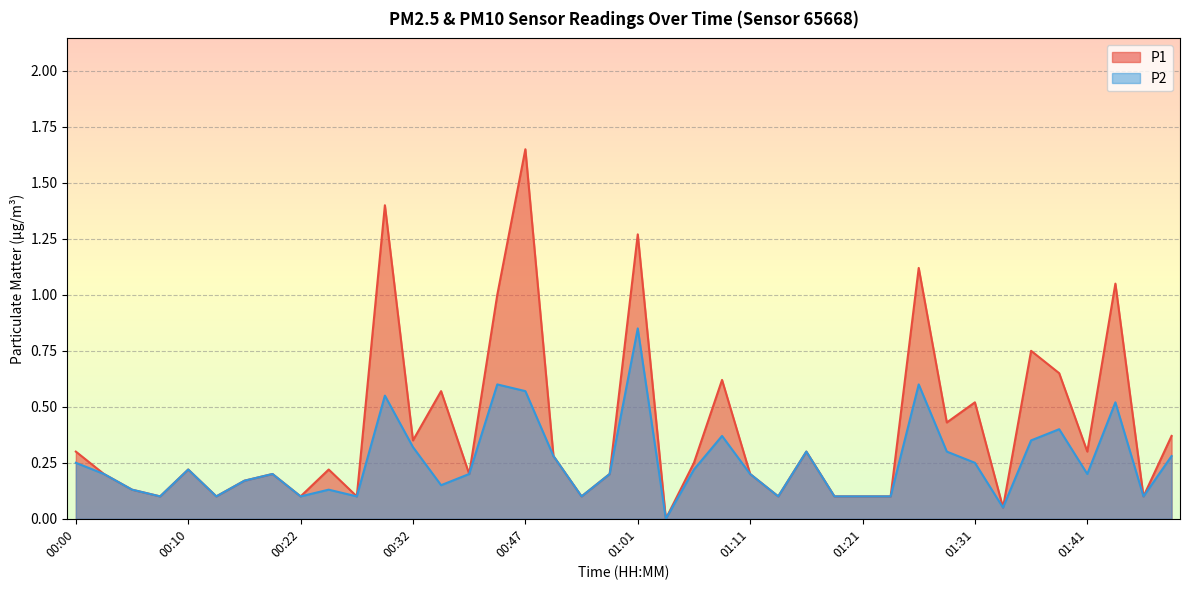

Rank the series by their maximum value, from highest to lowest.

P1, P2